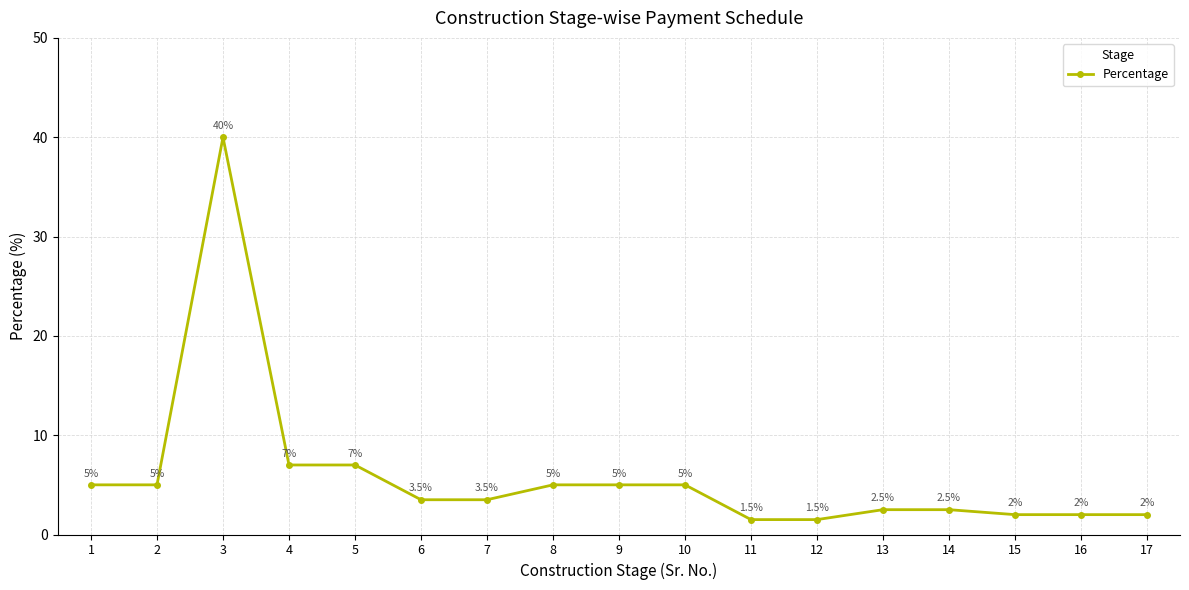

What is the value of the 13th point from the left?

2.5